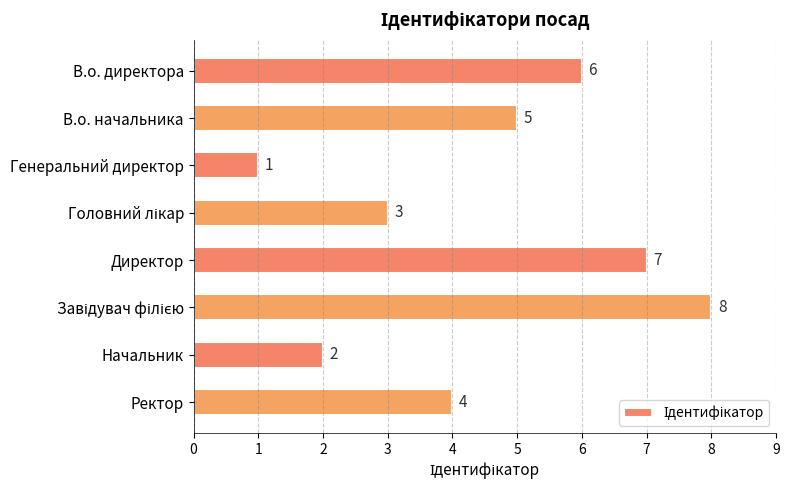

Reading bottom to top, extract all data points from this chart.

4	2	8	7	3	1	5	6